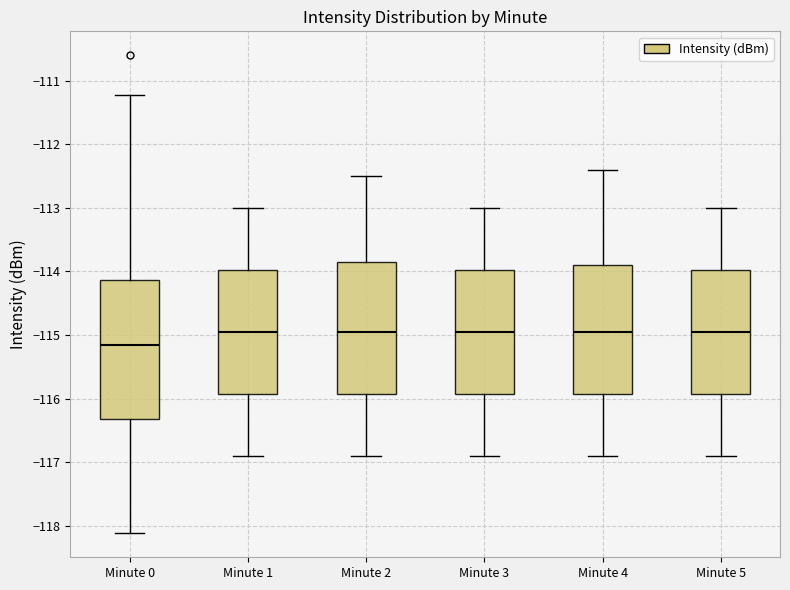

Reading left to right, read every box against the y-axis: the position of its median line, the range the box covers, and the ends of its whiskers. The values are not printed on the chart, so give them approximately, as read against the axis.

Minute 0: median -115.2, box -116.3 to -114.1, whiskers -118.1 to -111.2
Minute 1: median -114.9, box -115.9 to -114.0, whiskers -116.9 to -113.0
Minute 2: median -114.9, box -115.9 to -113.8, whiskers -116.9 to -112.5
Minute 3: median -114.9, box -115.9 to -114.0, whiskers -116.9 to -113.0
Minute 4: median -114.9, box -115.9 to -113.9, whiskers -116.9 to -112.4
Minute 5: median -114.9, box -115.9 to -114.0, whiskers -116.9 to -113.0